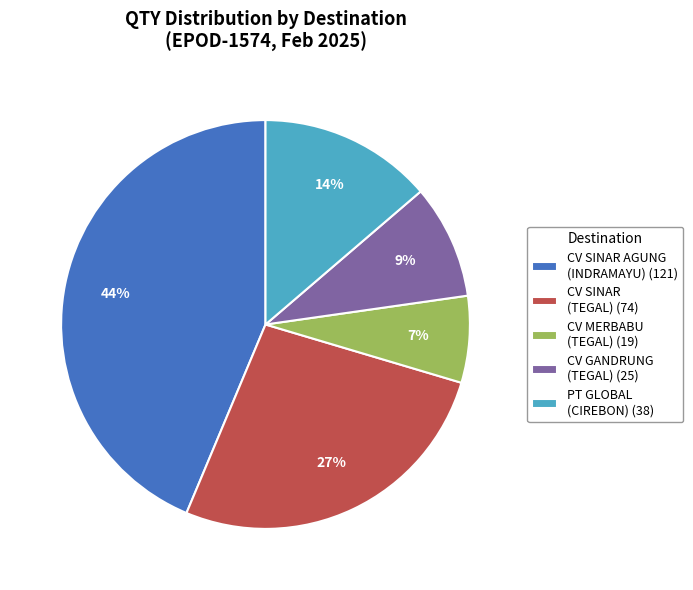

Count the number of slices in the pie.

5